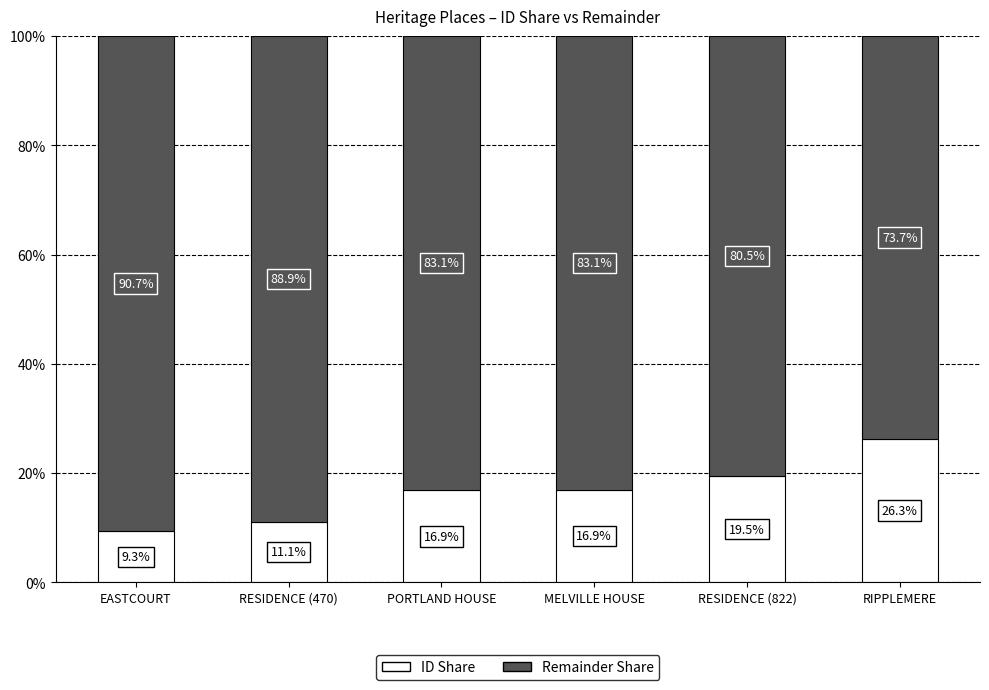

What is the sum of all Remainder Share values?

5.0